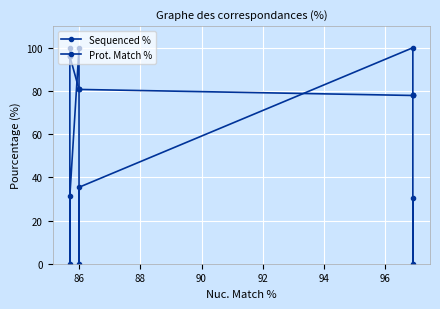

What are all the series names shown in the legend?

Sequenced %, Prot. Match %